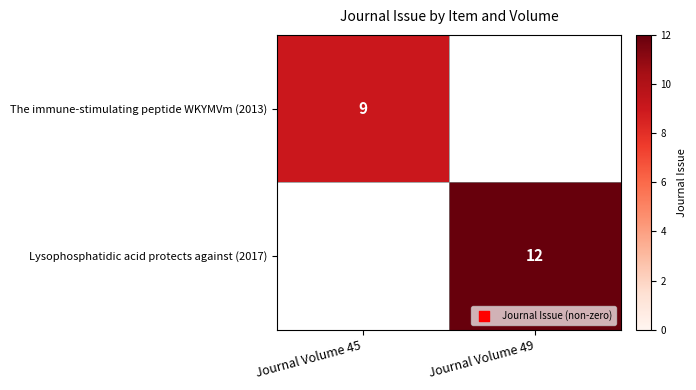

The The immune-stimulating peptide WKYMVm (2013) series shows 9 at Journal Volume 45. True or false?

True